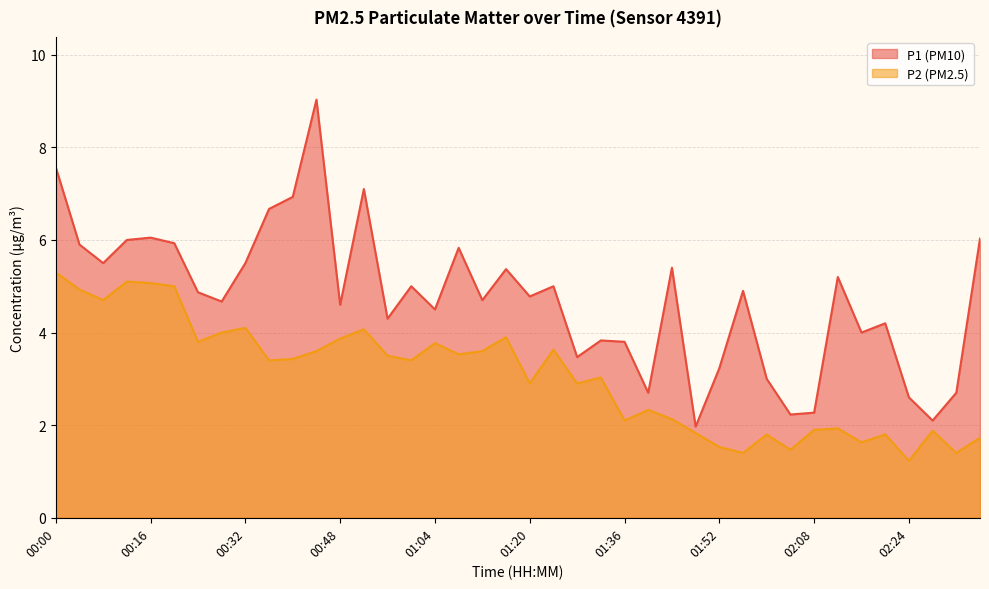

Where does the P1 series first go above 4?

00:00